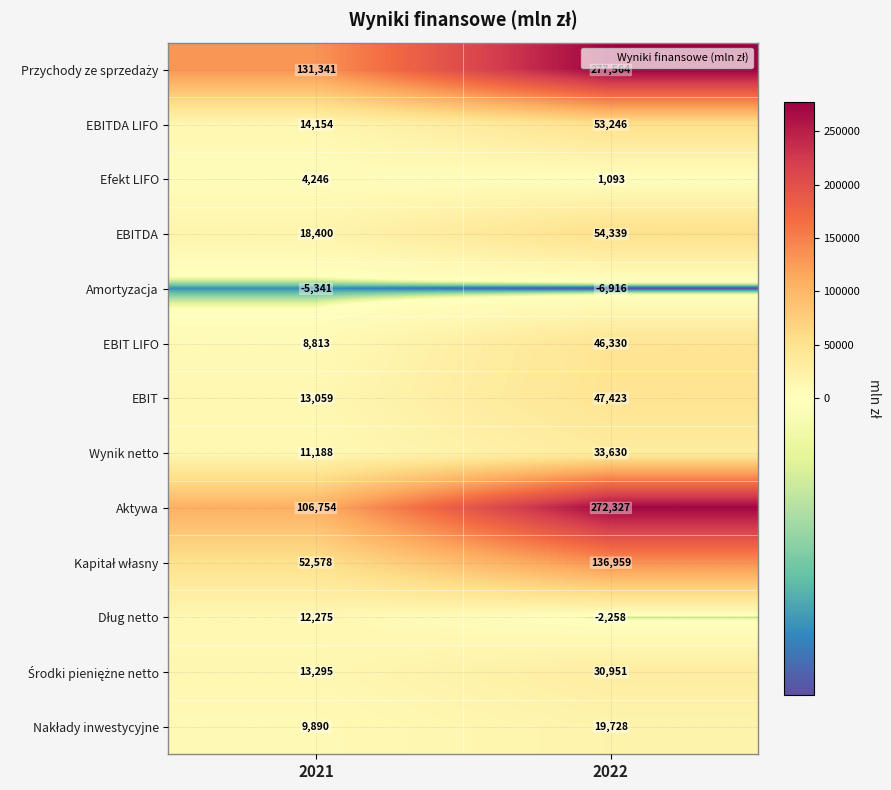

Rank the categories by Efekt LIFO value from lowest to highest.

2022, 2021